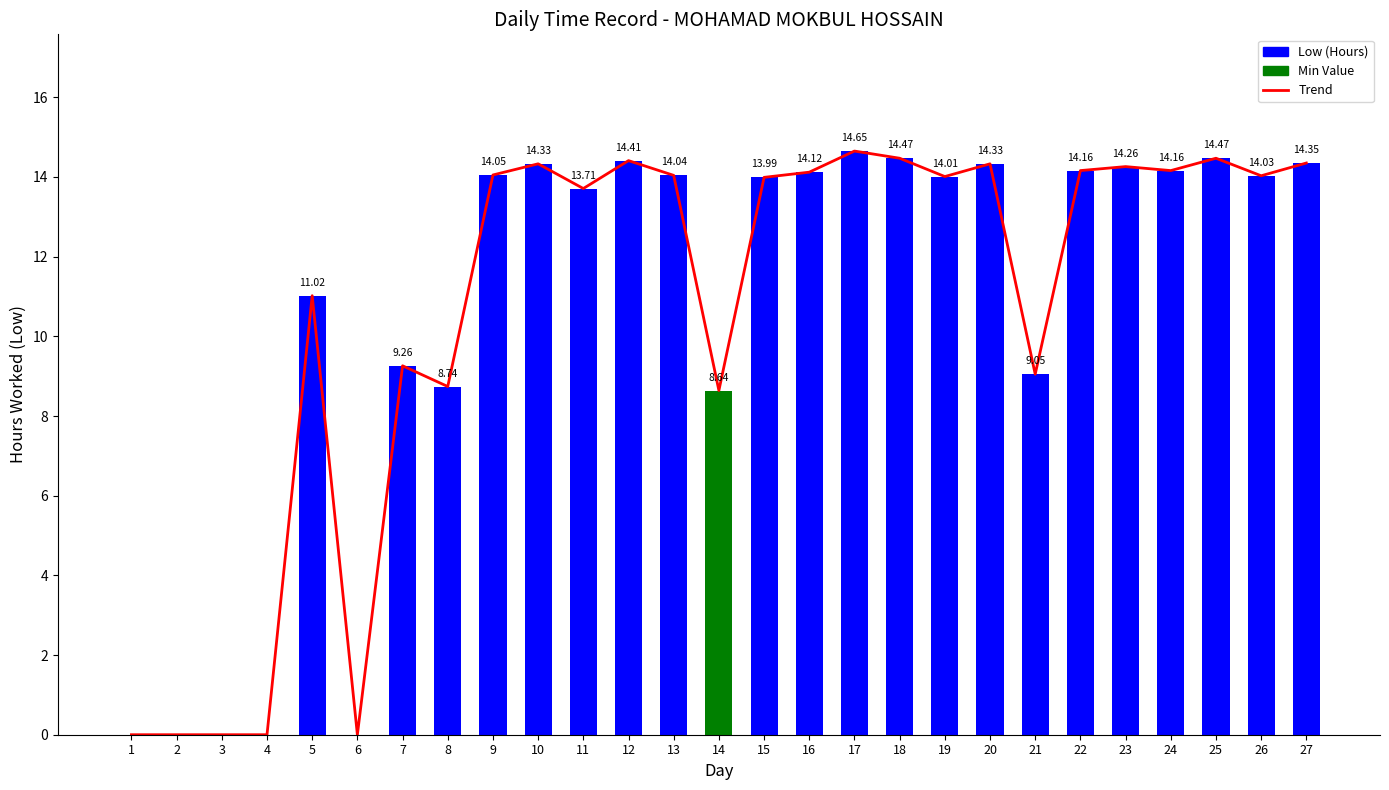

What is the total value across all series at 24?

28.3